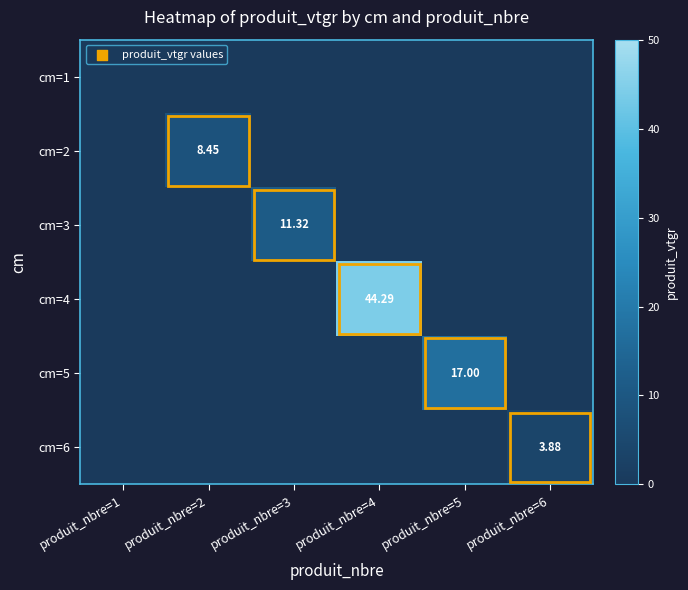

What is the maximum value for cm=6?

3.9